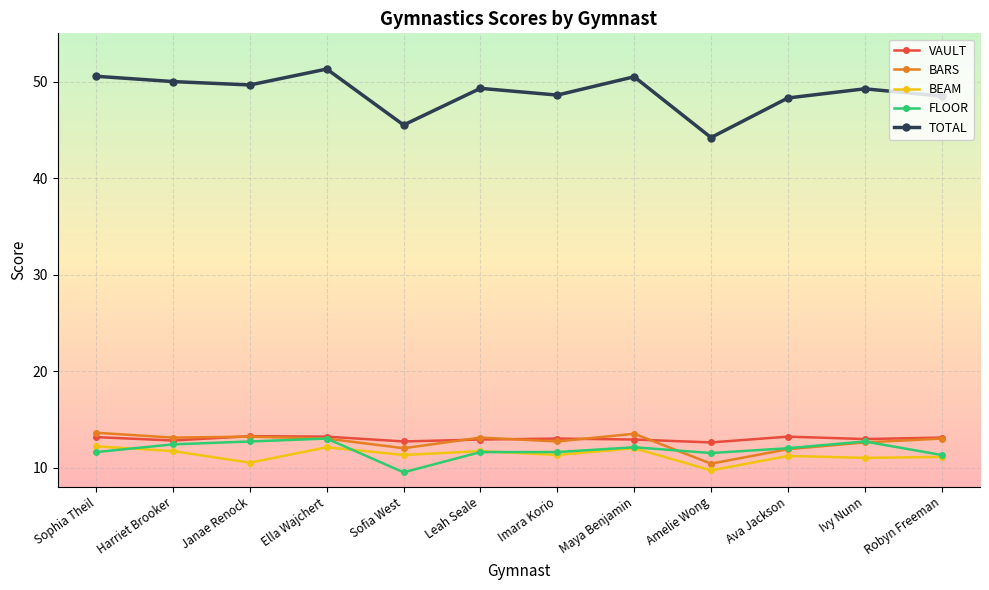

The value of VAULT at Maya Benjamin is 21.3. True or false?

False